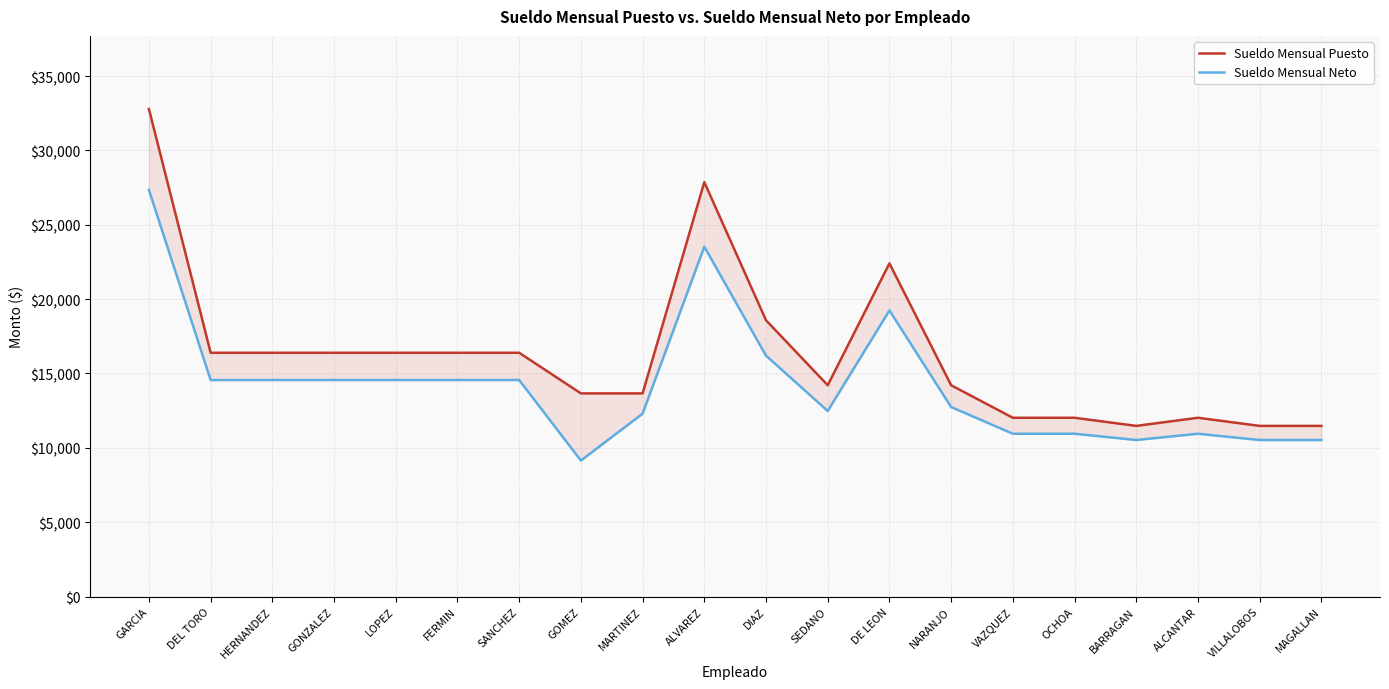

What are all the series names shown in the legend?

Sueldo Mensual Puesto, Sueldo Mensual Neto